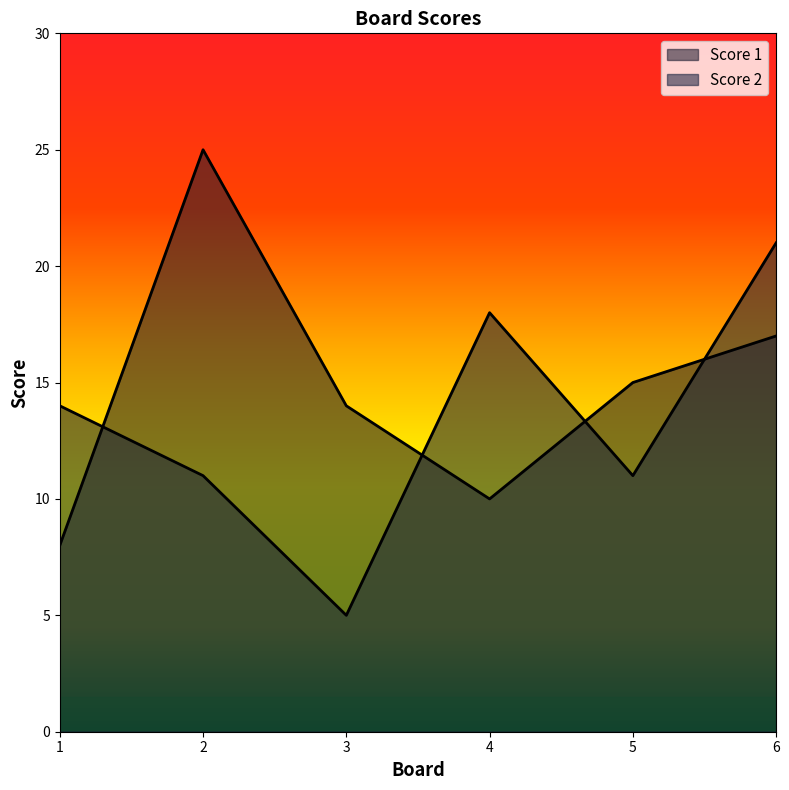

What is the highest value of the Score 1 series?

25